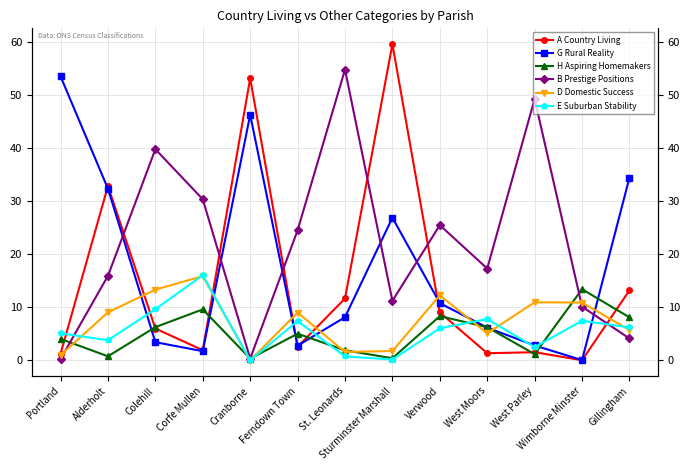

Where does the G Rural Reality series first go above 8?

Portland